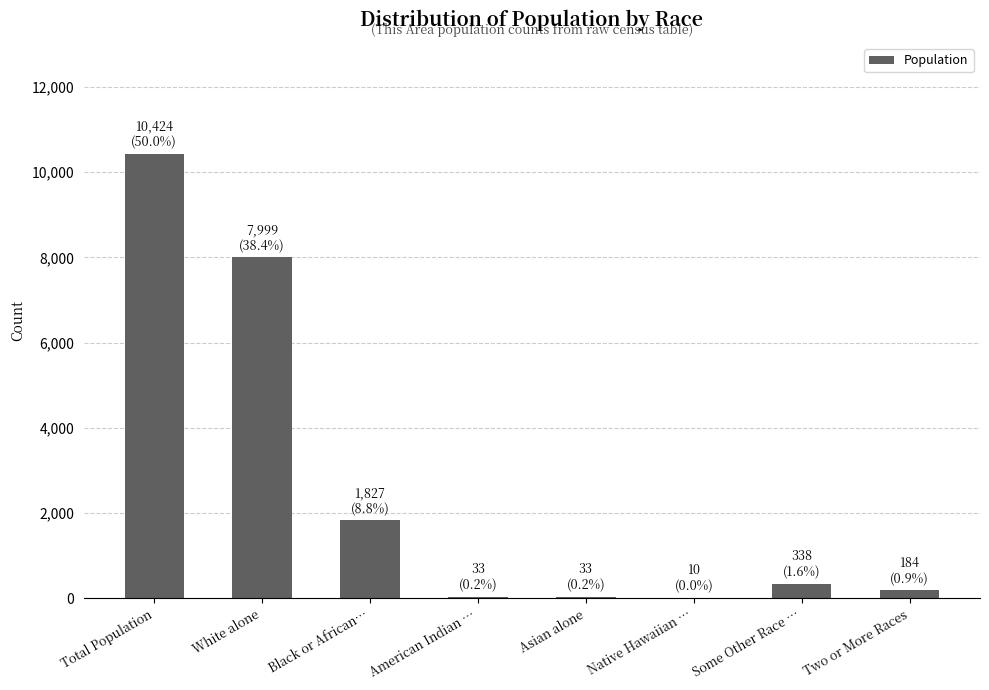

Which label corresponds to the largest value in the chart?

Total Population